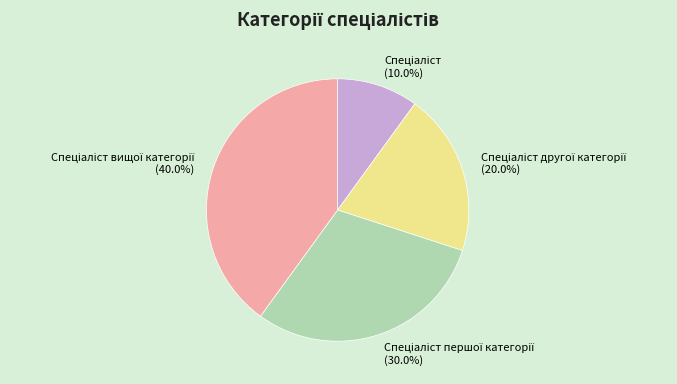

Is there a majority slice in this chart?

No